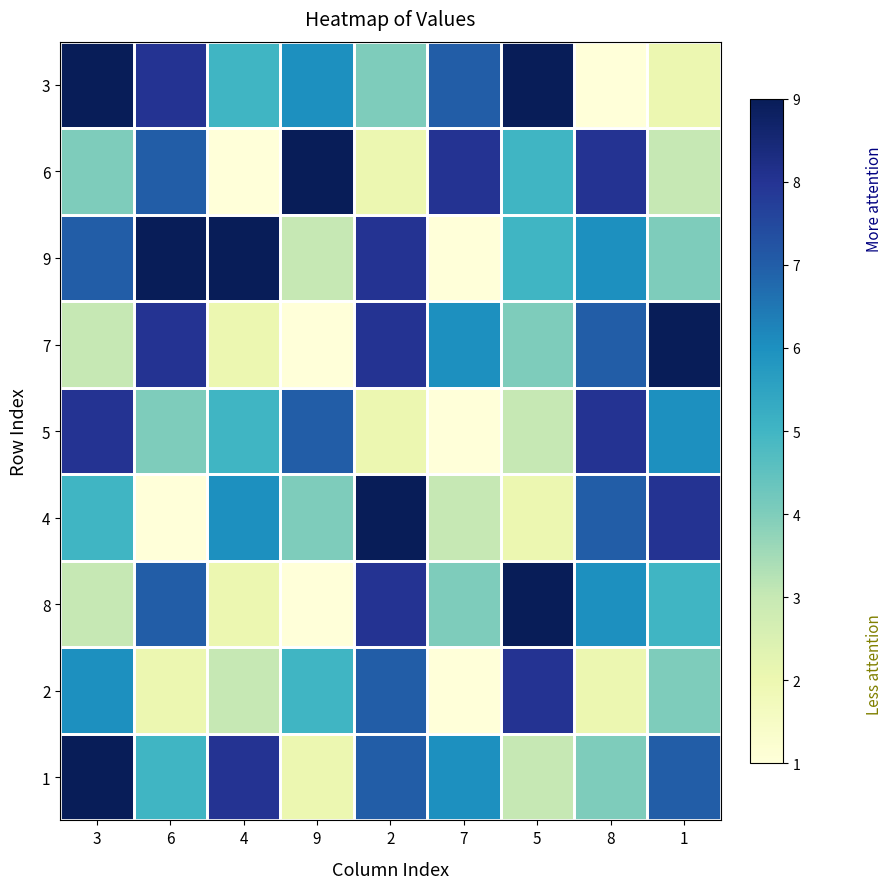

Which has a higher value, 7 or 9?

7